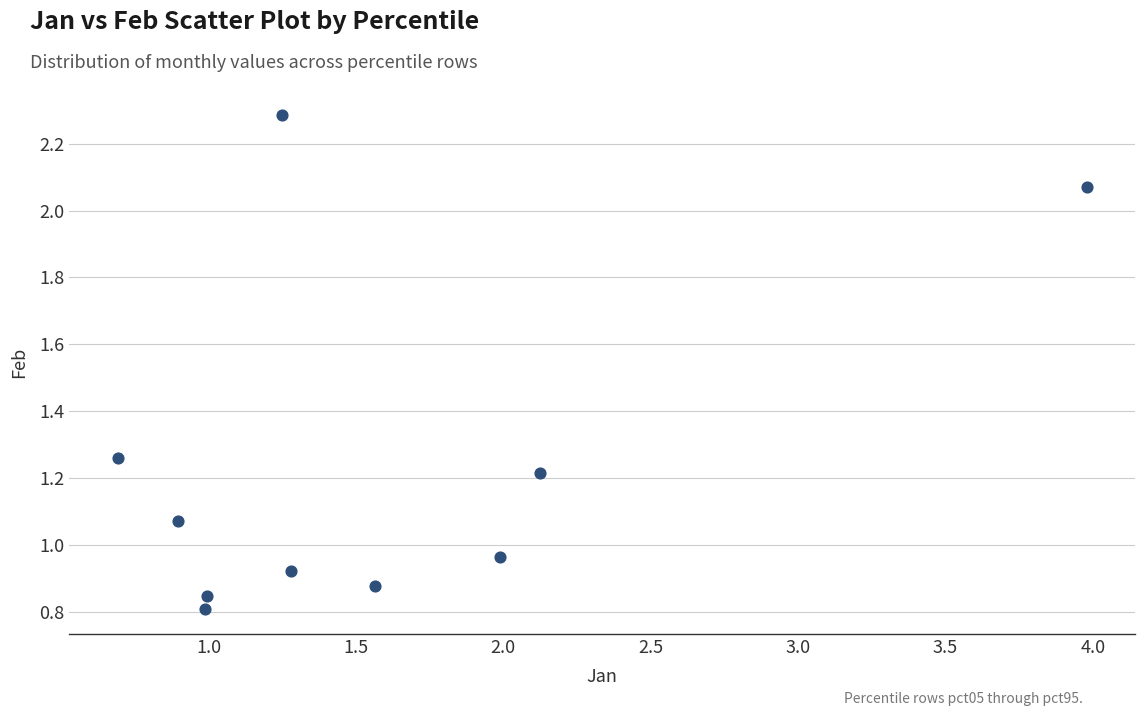

What is the range of Y values (max minus min)?

1.5